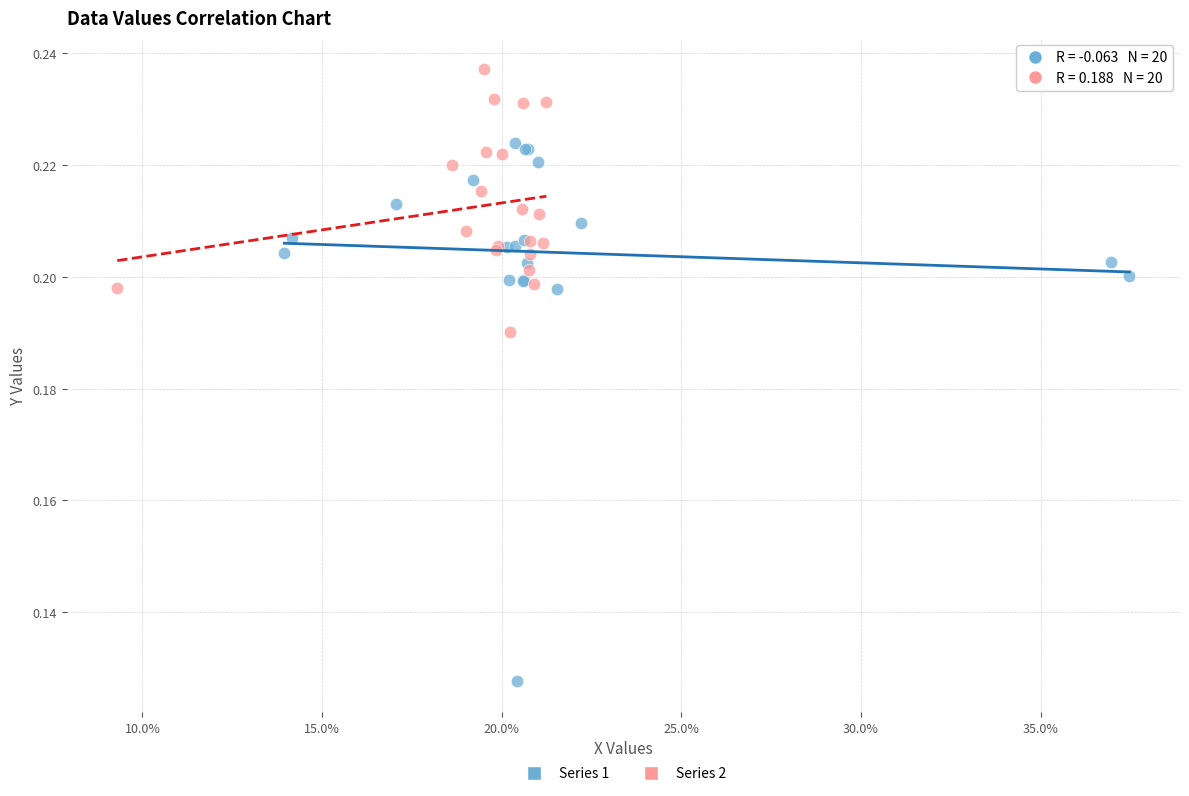

What are all the series names shown in the legend?

Series 1, Series 2